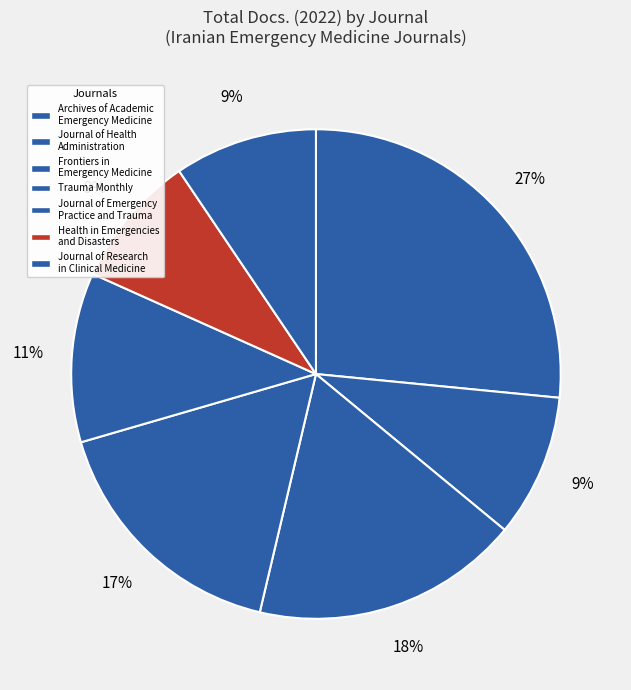

Is there any slice that represents more than half of the pie?

No